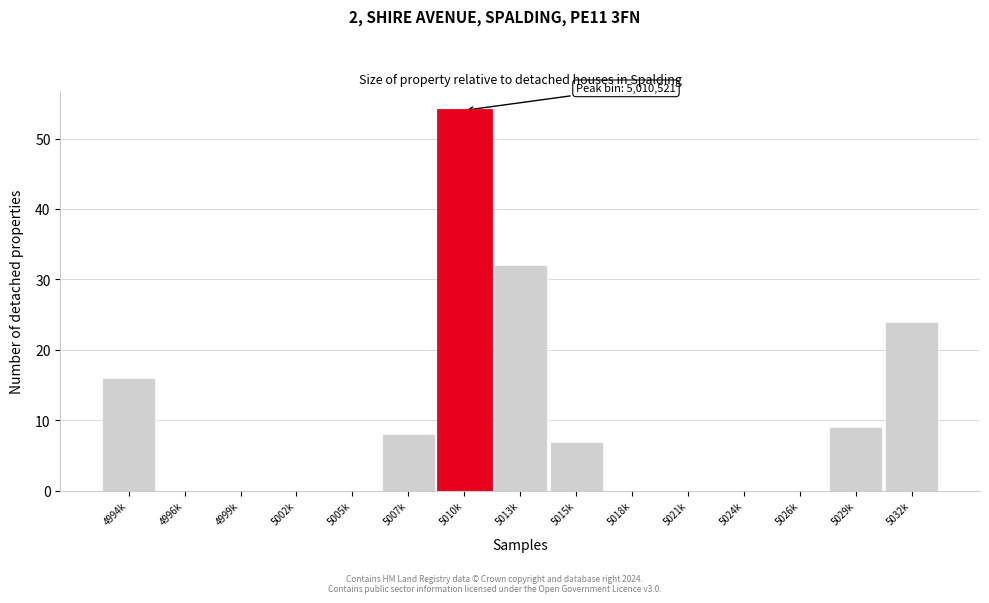

Reading left to right, list all the values displayed in this chart.

4994k=16	4996k=0	4999k=0	5002k=0	5005k=0	5007k=8	5010k=54	5013k=32	5015k=7	5018k=0	5021k=0	5024k=0	5026k=0	5029k=9	5032k=24